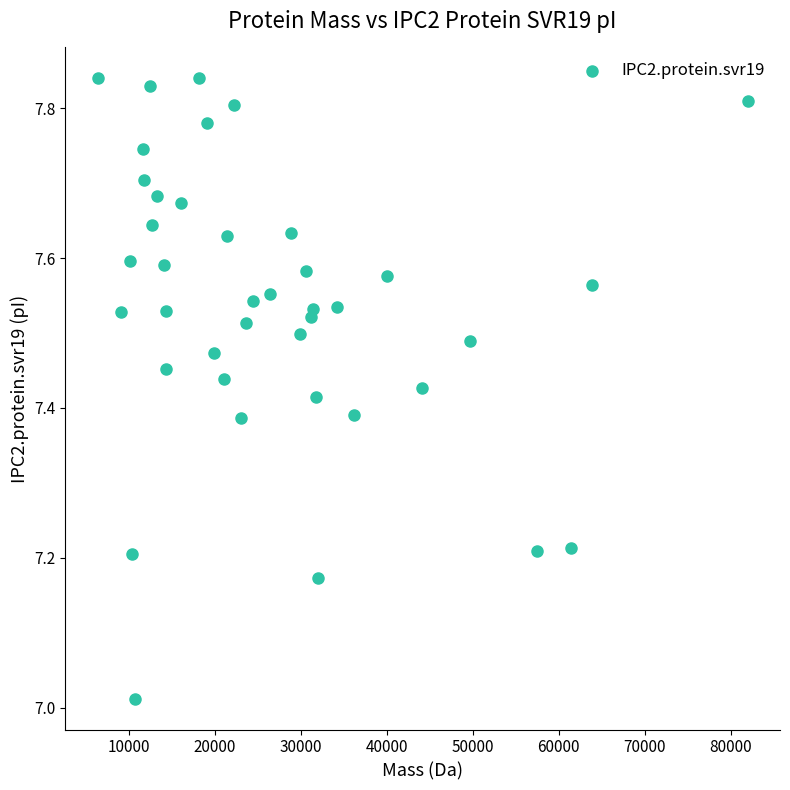

What is the range of Y values (max minus min)?

0.8